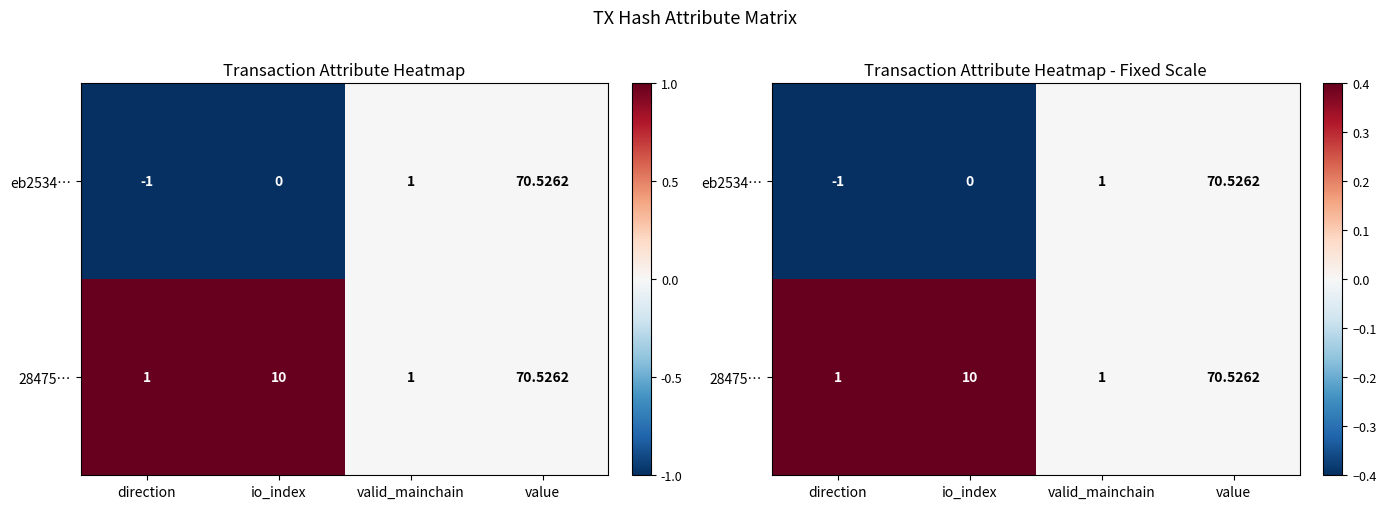

Which series has the largest range (max minus min)?

eb2534…